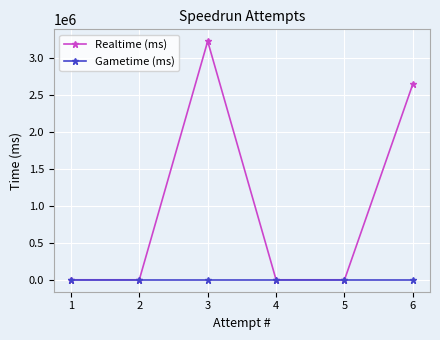

Reading left to right, what are all the values shown in this chart?

Realtime (ms): 0	0	3229794	0	0	2653154
Gametime (ms): 0	0	0	0	0	0